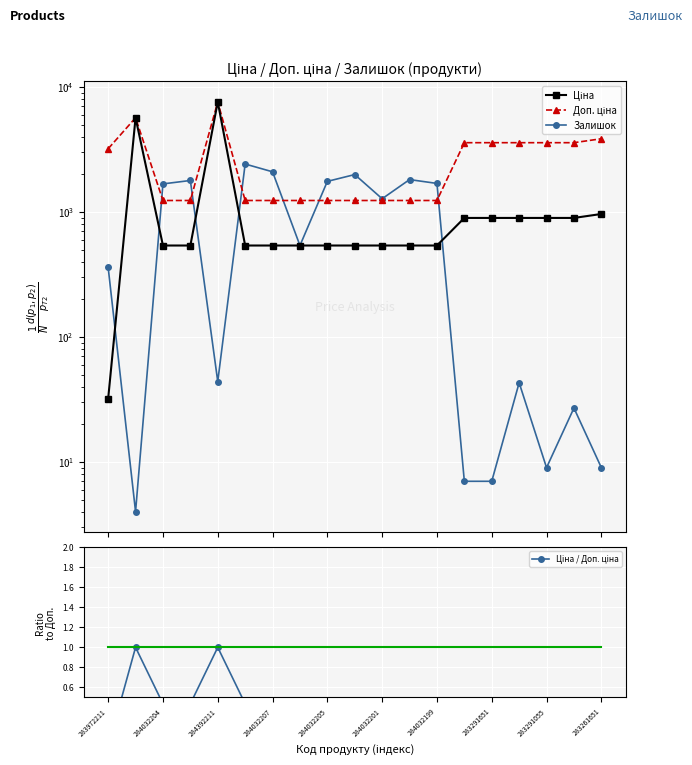

What are all the series names shown in the legend?

Ціна, Доп. ціна, Залишок, Ціна / Доп. ціна